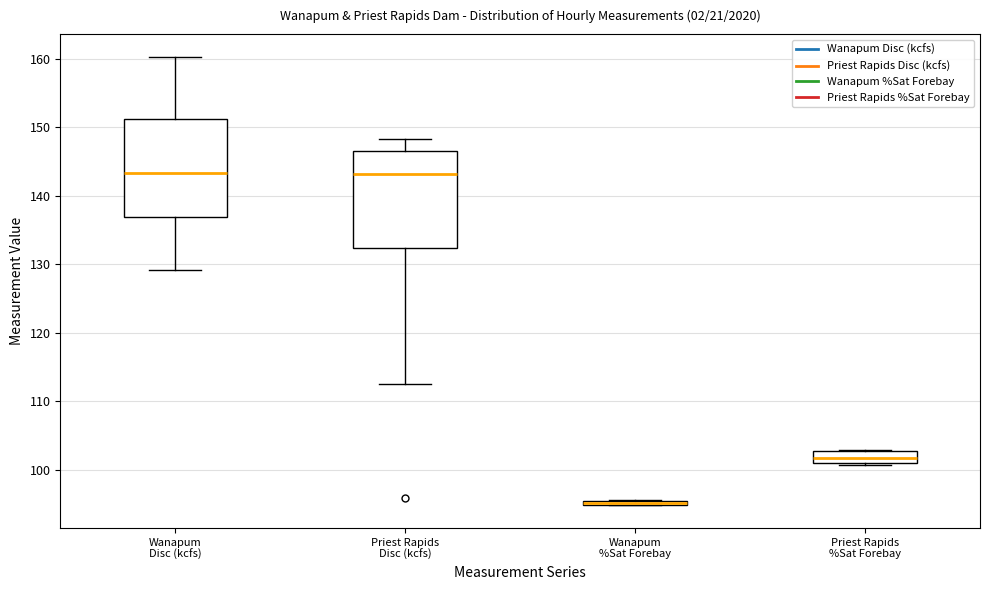

Where does the lower whisker of the box for Priest Rapids Disc (kcfs) end on the y-axis? The values are not printed on the chart, so give them approximately, as read against the axis.

113